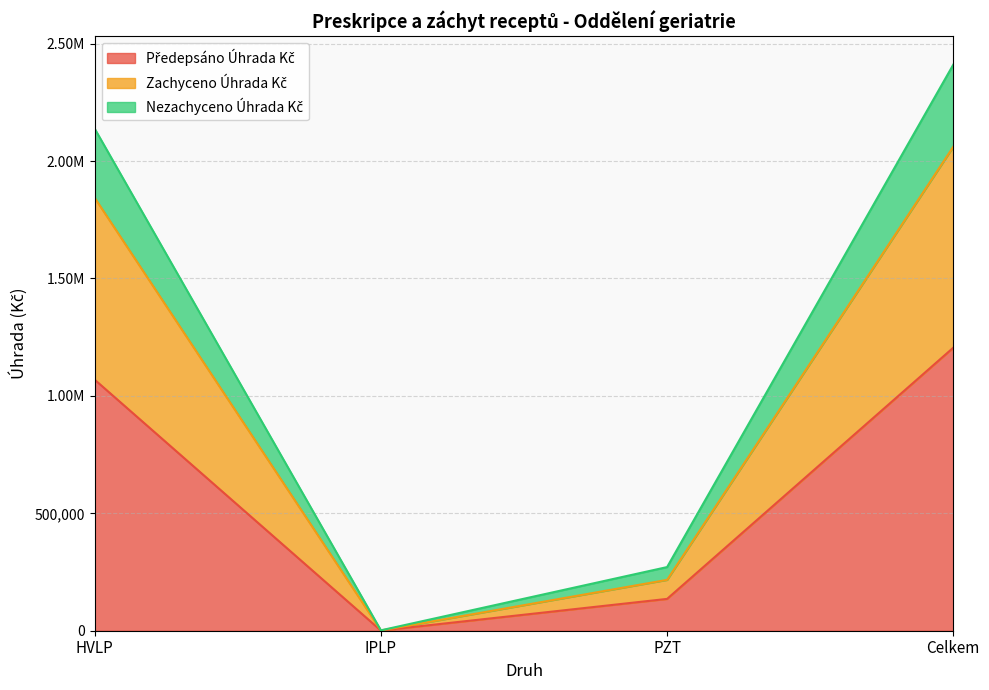

Does the chart display data point markers on the line(s)?

No